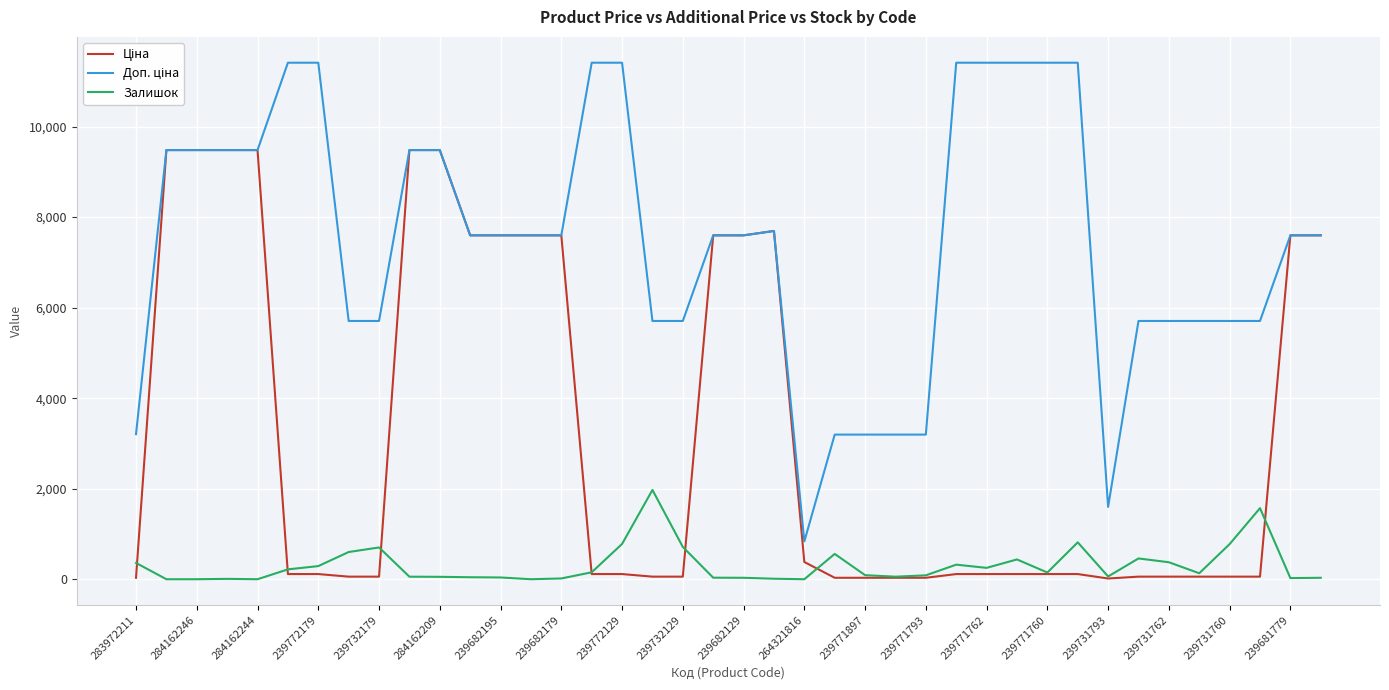

What is the greatest value displayed?

11410.0